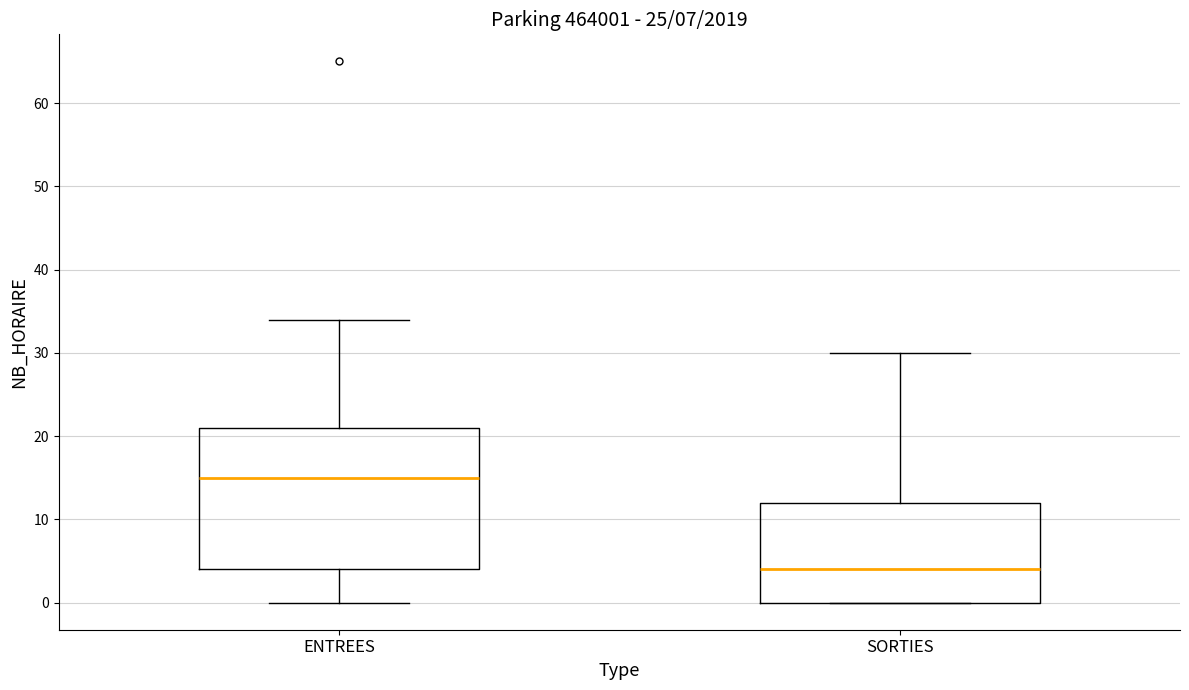

Which box has the highest median line?

ENTREES